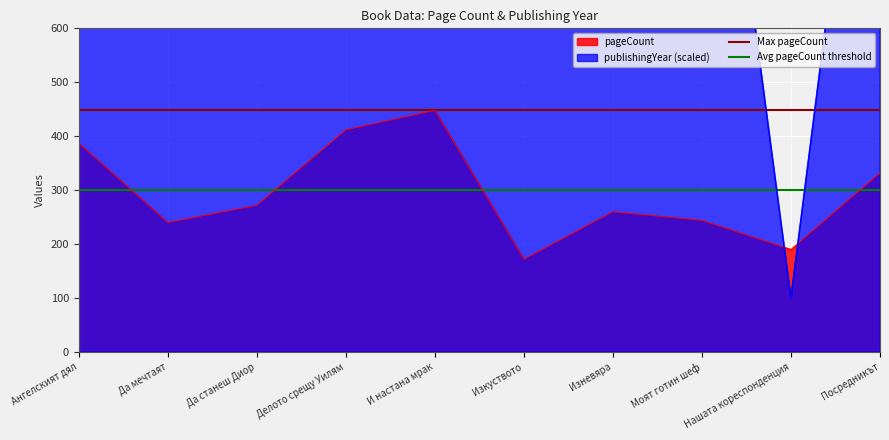

At which category is the sum across all series the highest?

Ангелският дял